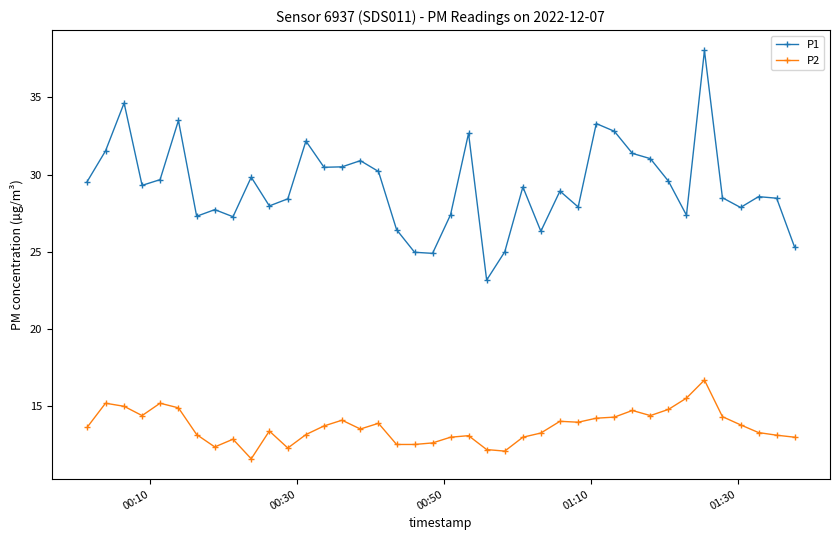

True or false: P2 and P1 cross at least once.

False